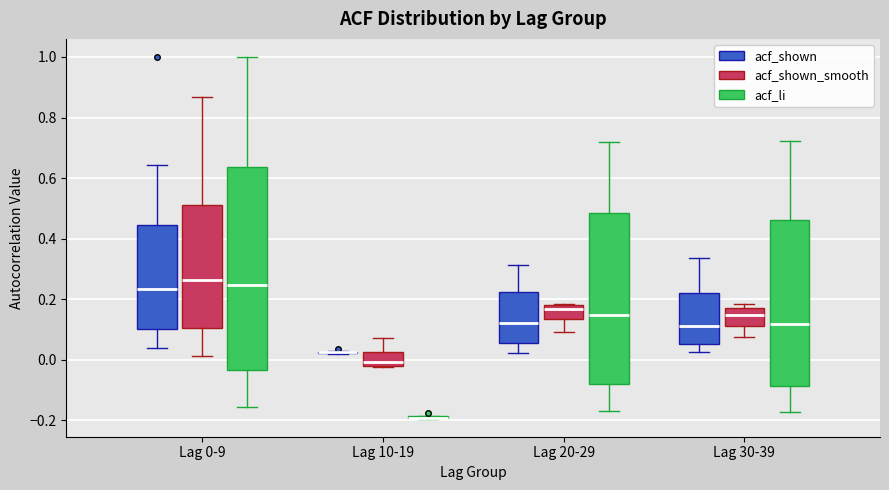

Reading left to right, read every box against the y-axis: the position of its median line, the range the box covers, and the ends of its whiskers. The values are not printed on the chart, so give them approximately, as read against the axis.

Lag 0-9 (acf_shown): median 0.24, box 0.10 to 0.44, whiskers 0.04 to 0.64
Lag 0-9 (acf_shown_smooth): median 0.26, box 0.10 to 0.52, whiskers 0.02 to 0.86
Lag 0-9 (acf_li): median 0.24, box -0.04 to 0.64, whiskers -0.16 to 1.00
Lag 10-19 (acf_shown): box collapsed to a line at 0.02, whiskers 0.02 to 0.02
Lag 10-19 (acf_shown_smooth): median 0.00, box -0.02 to 0.02, whiskers -0.02 (just below the box's lower edge) to 0.08
Lag 10-19 (acf_li): box collapsed to a line at -0.20, whiskers -0.20 to -0.18
Lag 20-29 (acf_shown): median 0.12, box 0.06 to 0.22, whiskers 0.02 to 0.32
Lag 20-29 (acf_shown_smooth): median 0.16, box 0.14 to 0.18, whiskers 0.10 to 0.18
Lag 20-29 (acf_li): median 0.14, box -0.08 to 0.48, whiskers -0.18 to 0.72
Lag 30-39 (acf_shown): median 0.12, box 0.06 to 0.22, whiskers 0.02 to 0.34
Lag 30-39 (acf_shown_smooth): median 0.14, box 0.12 to 0.18, whiskers 0.08 to 0.18 (just above the box's upper edge)
Lag 30-39 (acf_li): median 0.12, box -0.08 to 0.46, whiskers -0.18 to 0.72